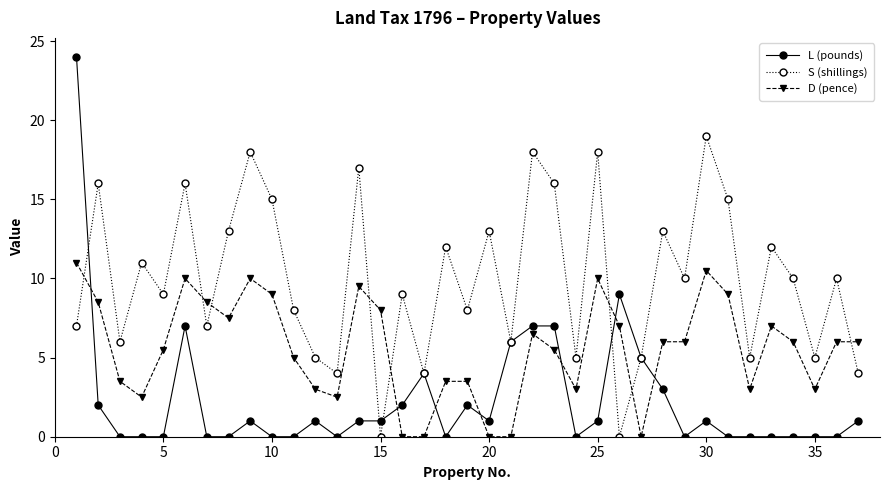

What is the difference between the maximum and minimum values in the L (pounds) series?

24.0